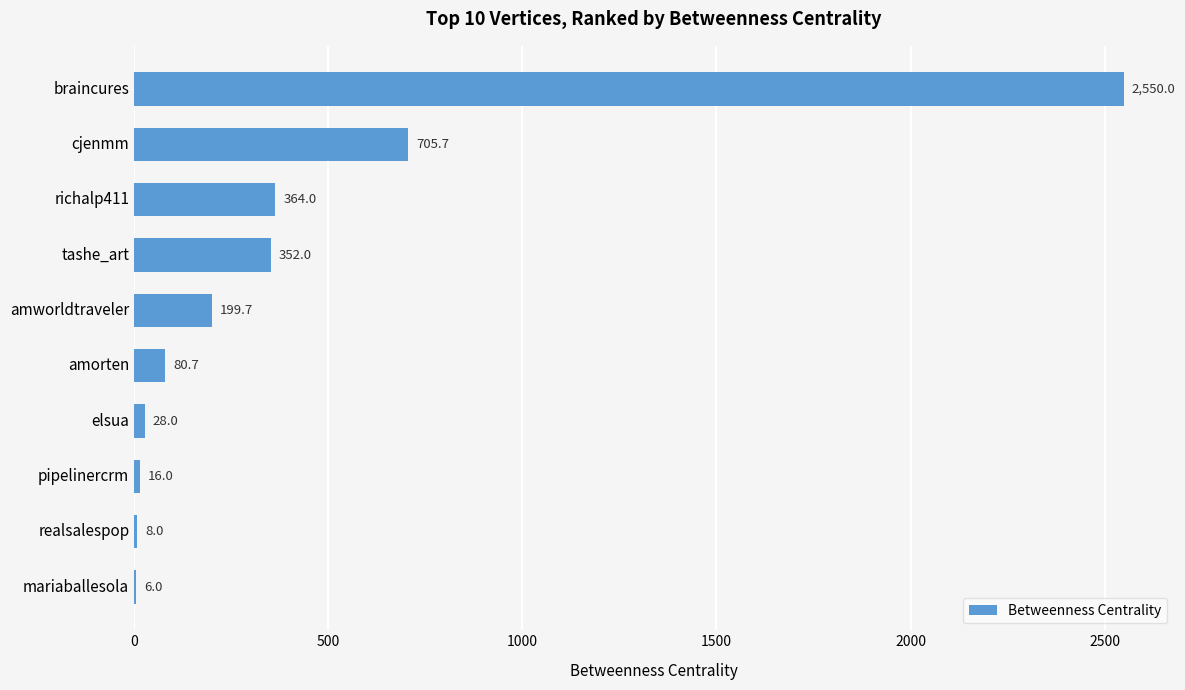

Which has a higher value, pipelinercrm or richalp411?

richalp411